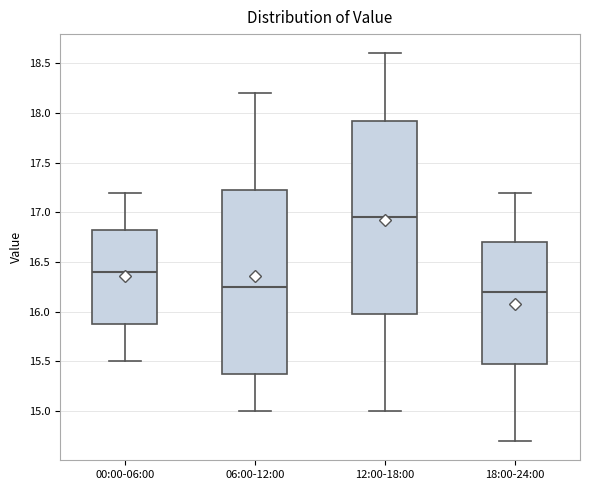

Reading left to right, transcribe this box plot: for each box, give where its median line is, the range the box spans, and where its two whiskers end, as read against the y-axis. The values are not printed on the chart, so give them approximately, as read against the axis.

00:00-06:00: median 16.40, box 15.90 to 16.85, whiskers 15.50 to 17.20
06:00-12:00: median 16.25, box 15.40 to 17.25, whiskers 15.00 to 18.20
12:00-18:00: median 16.95, box 16.00 to 17.95, whiskers 15.00 to 18.60
18:00-24:00: median 16.20, box 15.50 to 16.70, whiskers 14.70 to 17.20